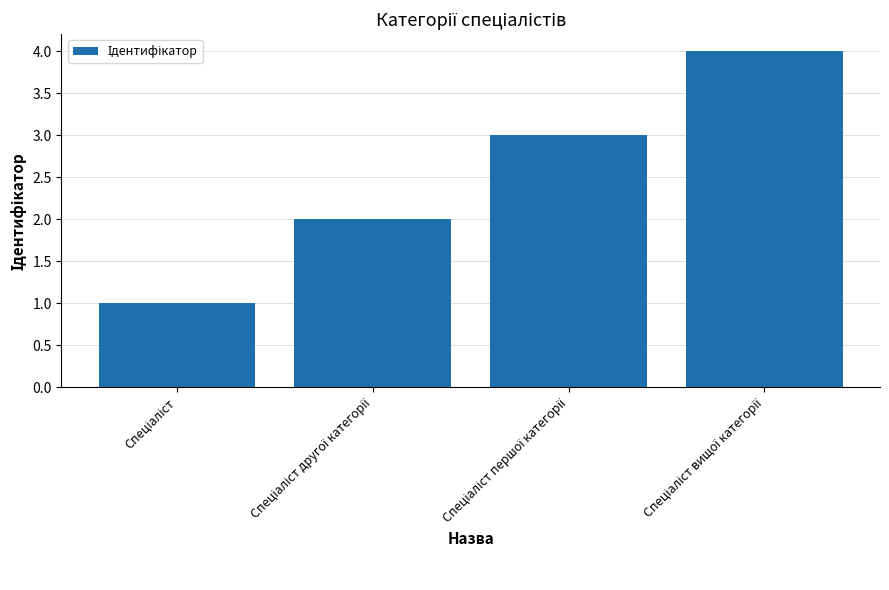

What is the difference between the maximum and minimum values?

3